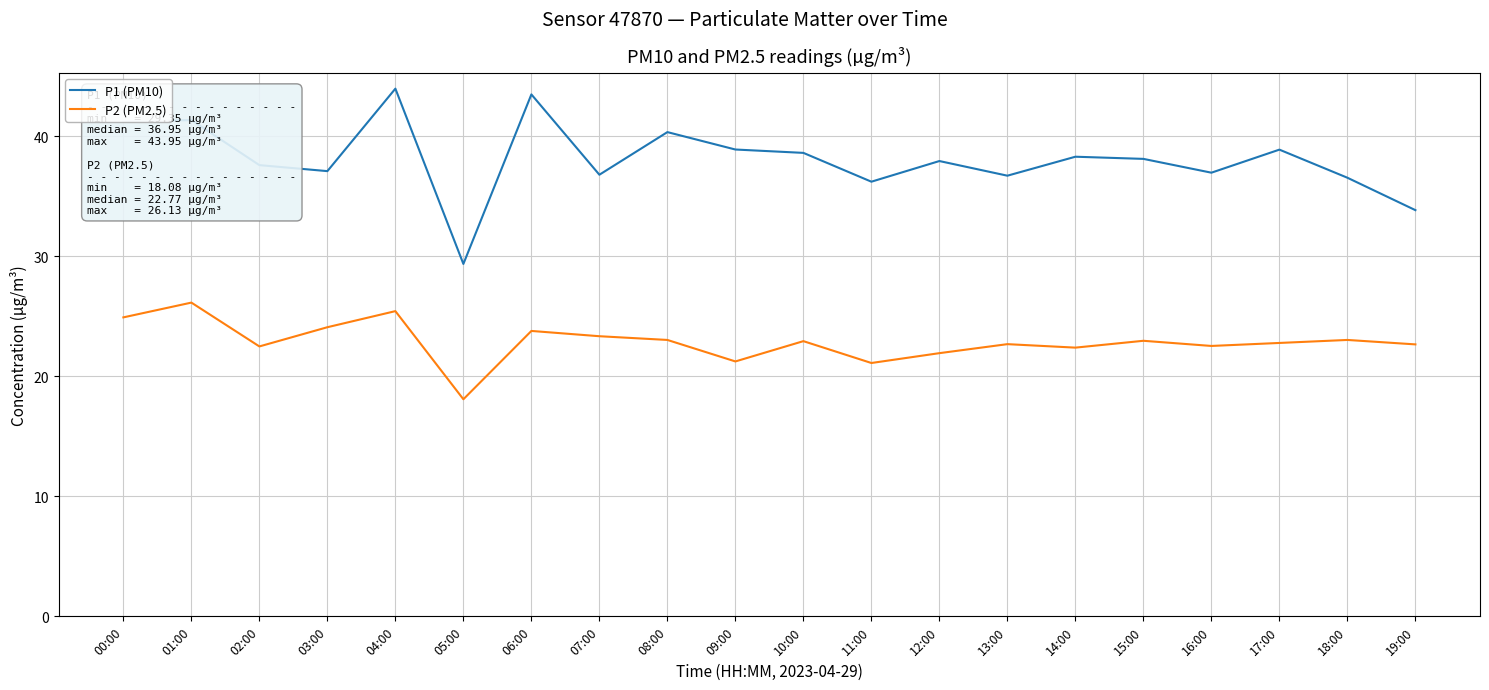

List the series in order of their peak value, highest first.

P1 (PM10), P2 (PM2.5)